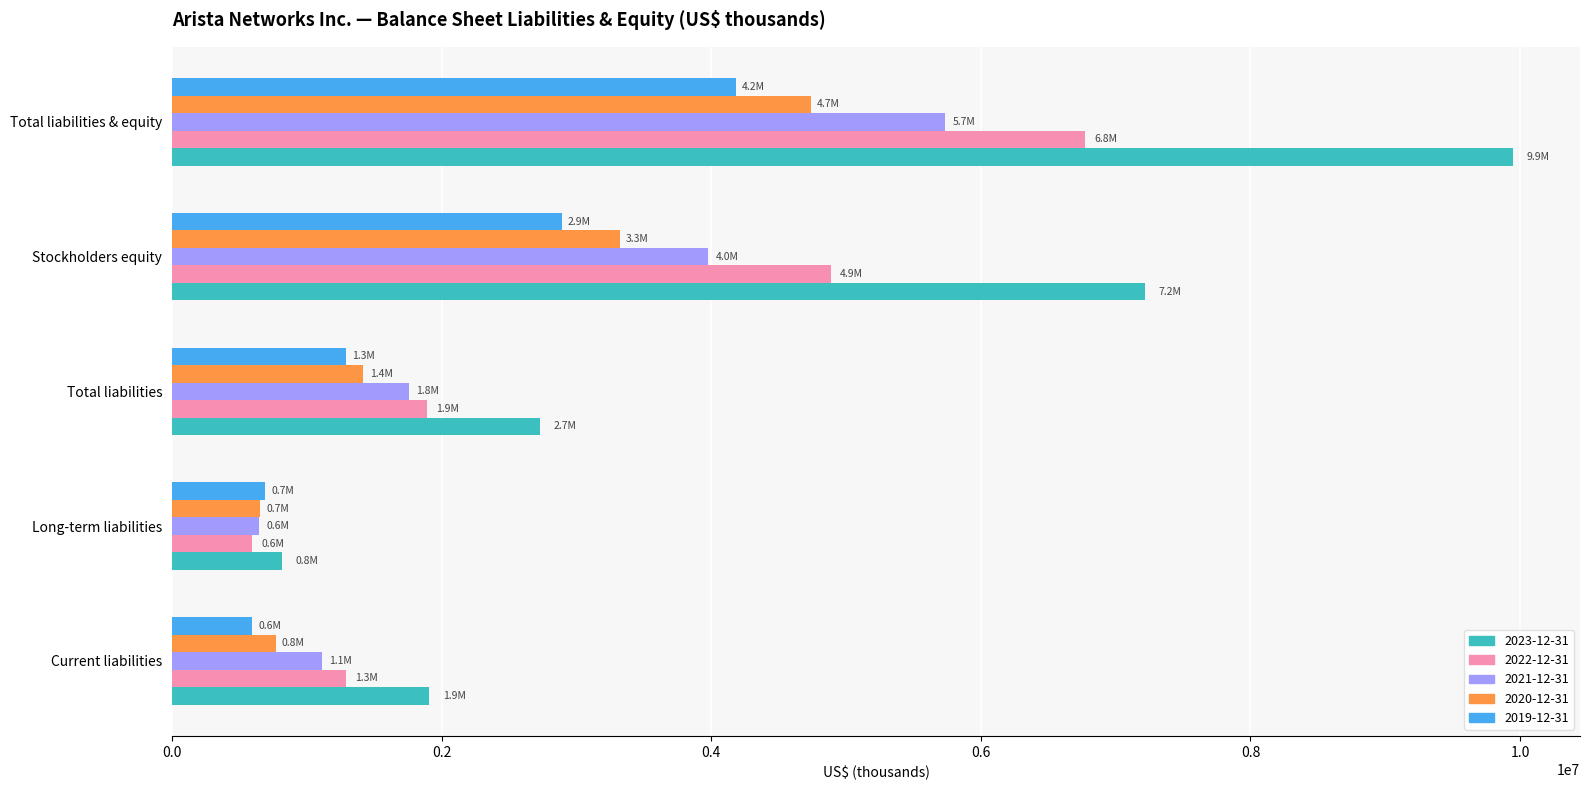

Read the 2021-12-31 value at Stockholders equity.

3978600